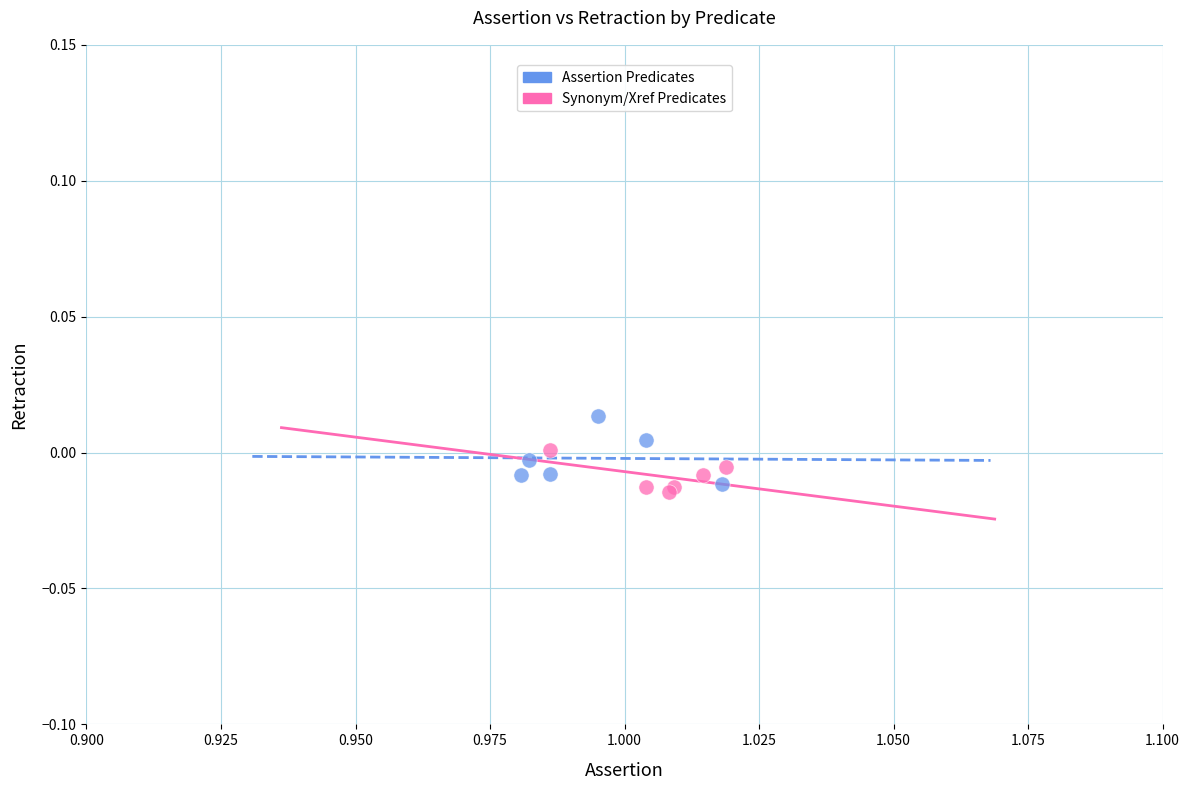

What are all the series names shown in the legend?

Assertion Predicates, Synonym/Xref Predicates